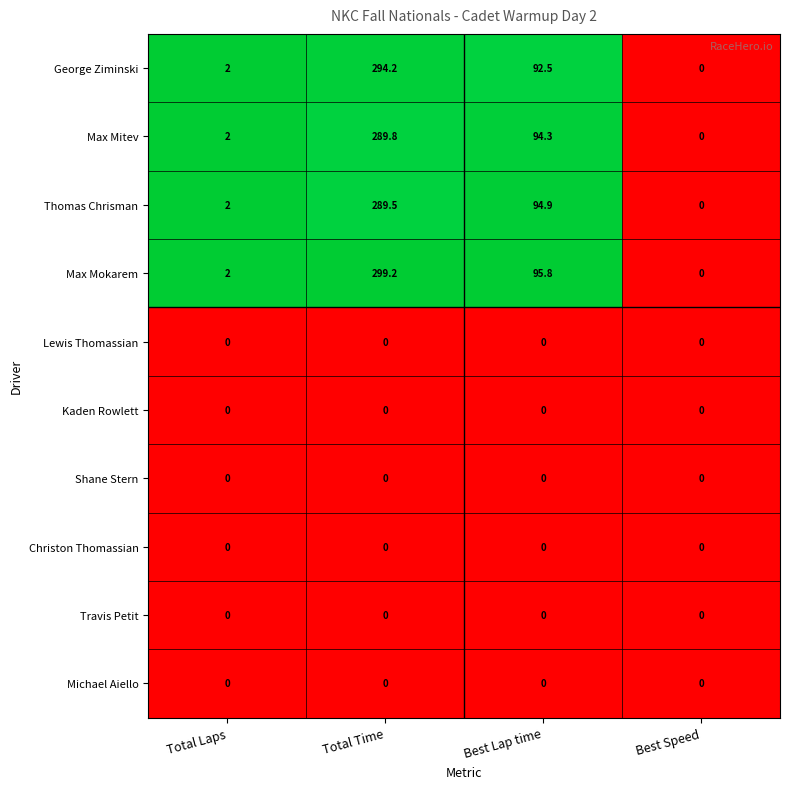

Which series has the largest total across all categories?

Max Mokarem